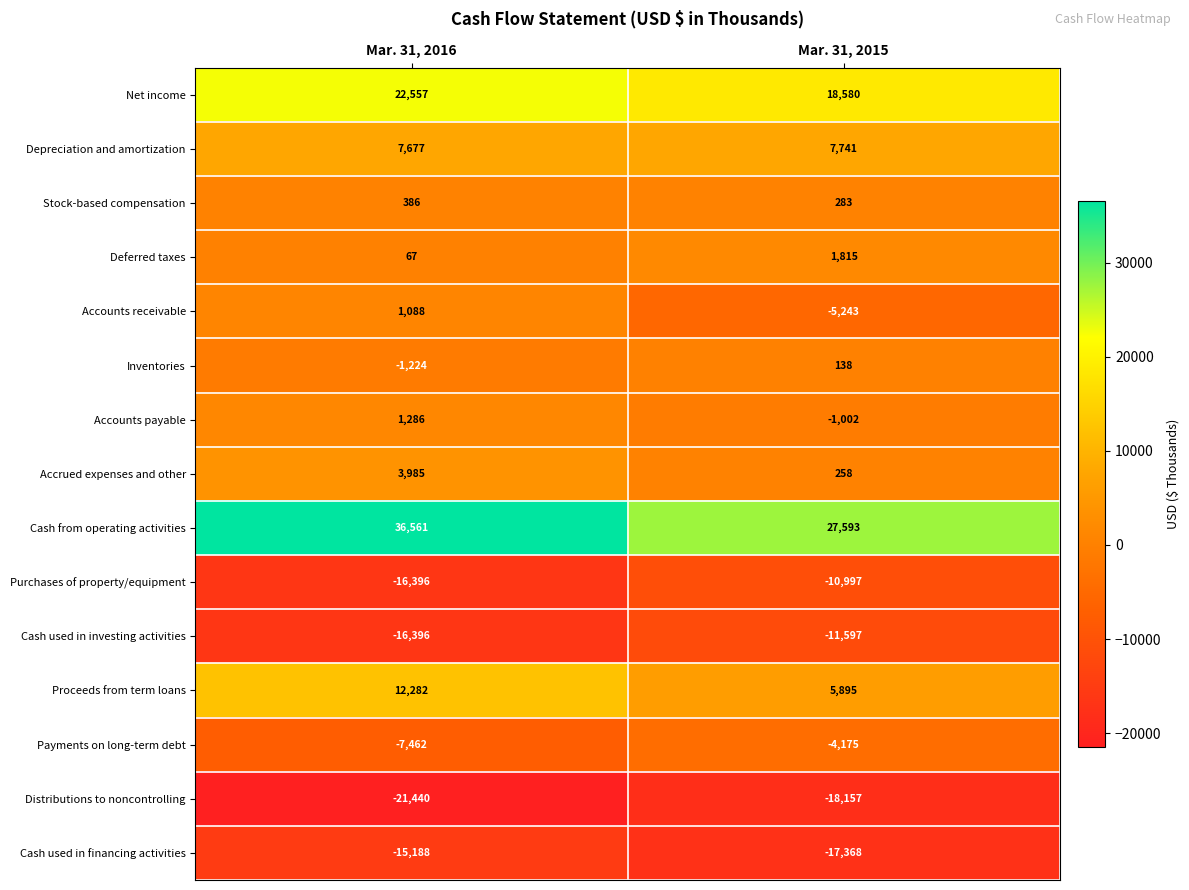

Which series has the widest spread of values?

Cash from operating activities